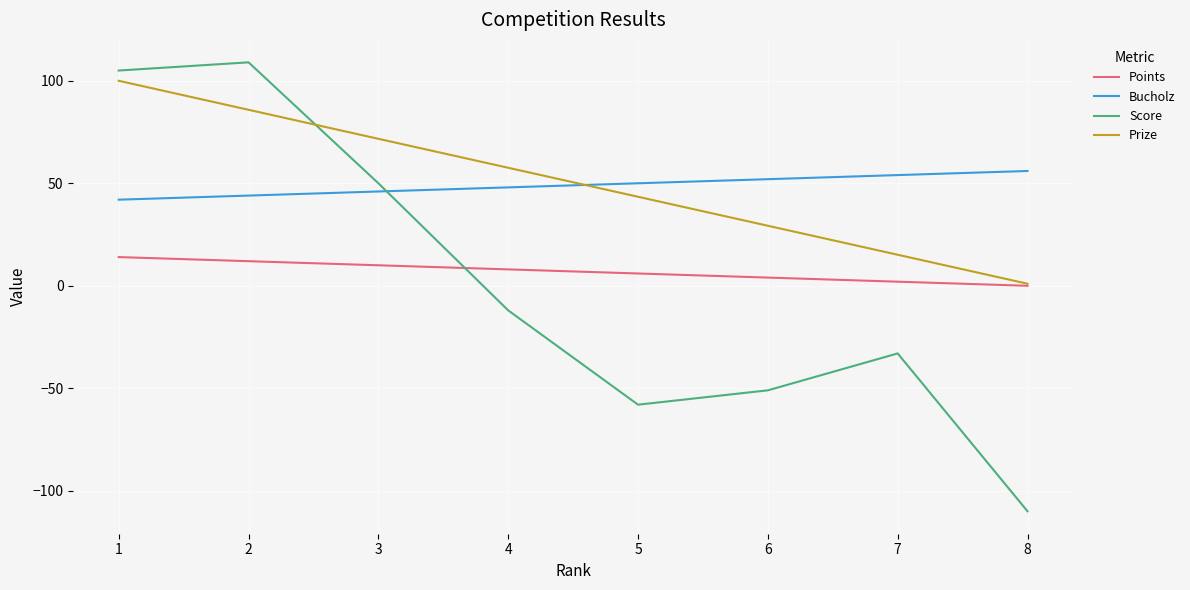

Is it true that Prize equals 1.0 at 8?

True